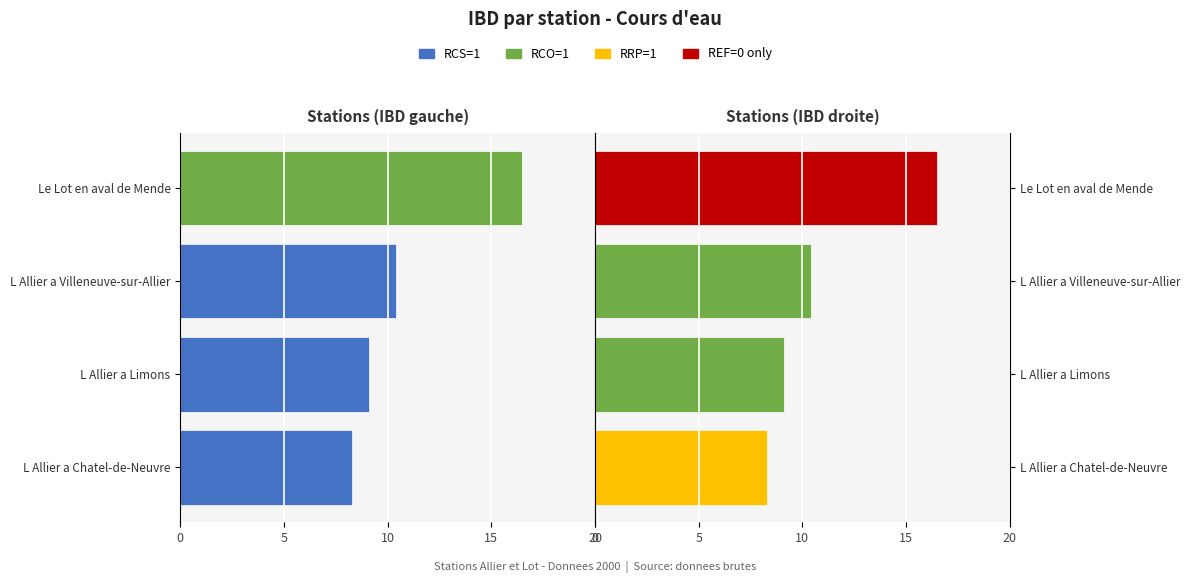

Reading right to left, list all the values displayed in this chart.

IBD (RCS stations): -16.5	-10.4	-9.1	-8.3
IBD (RCO/RRP stations): 16.5	10.4	9.1	8.3